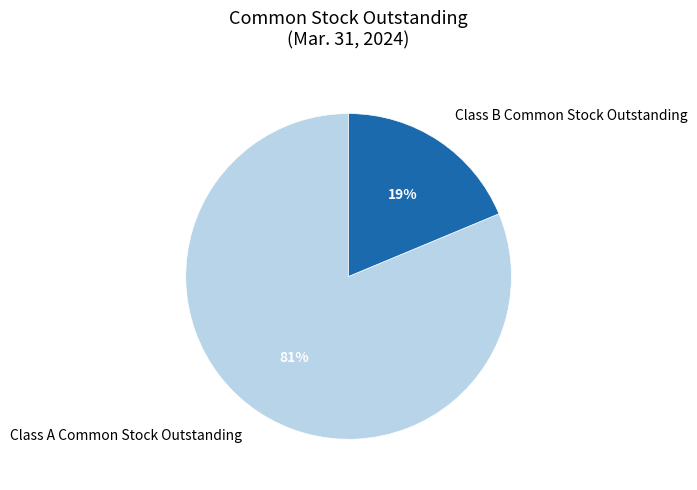

What is the majority slice?

Class A Common Stock Outstanding